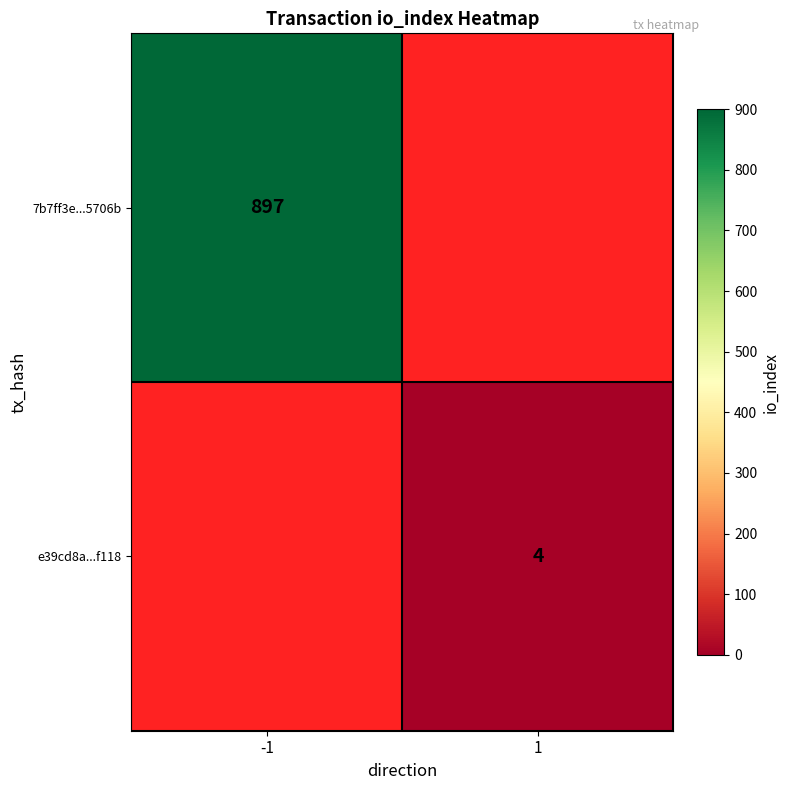

Is it true that 7b7ff3e...5706b equals 276 at -1?

False